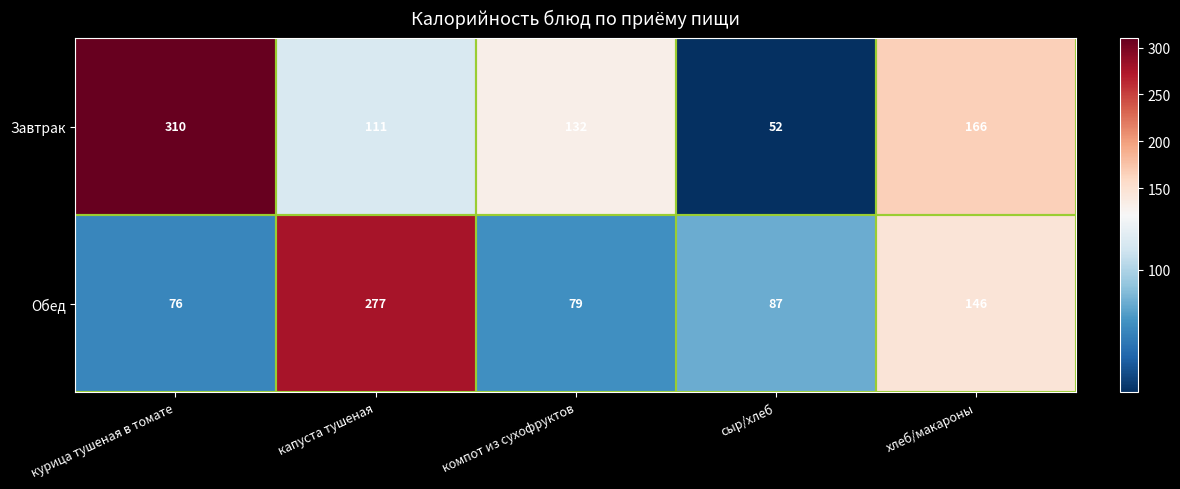

Count the number of data series in this chart.

2